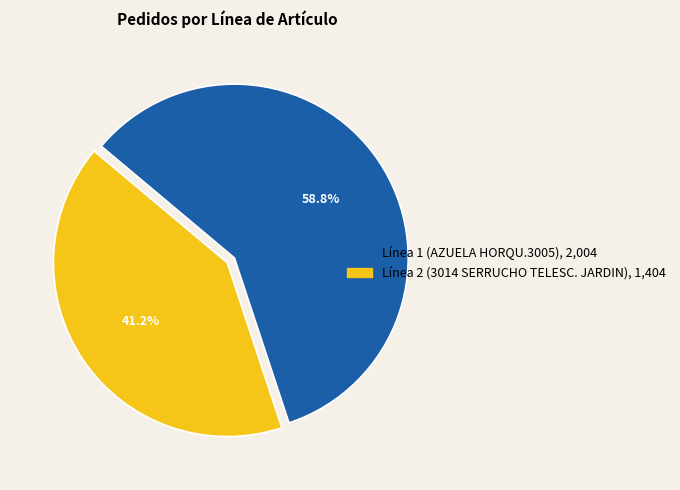

What percentage is the Línea 1 (AZUELA HORQU.3005) slice, to the nearest percent?

59%